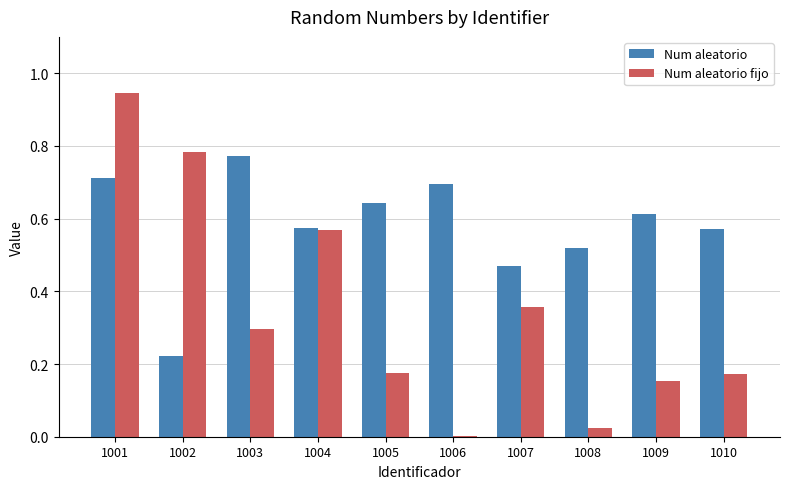

How many groups of bars are there?

10